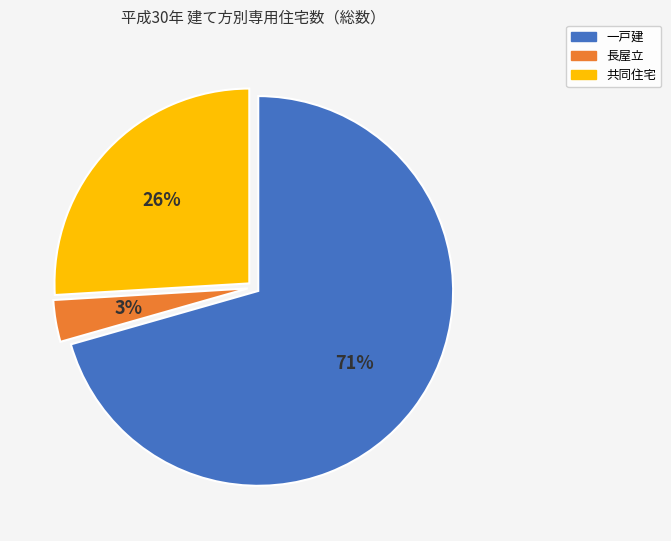

Between 共同住宅 and 一戸建, which is larger?

一戸建